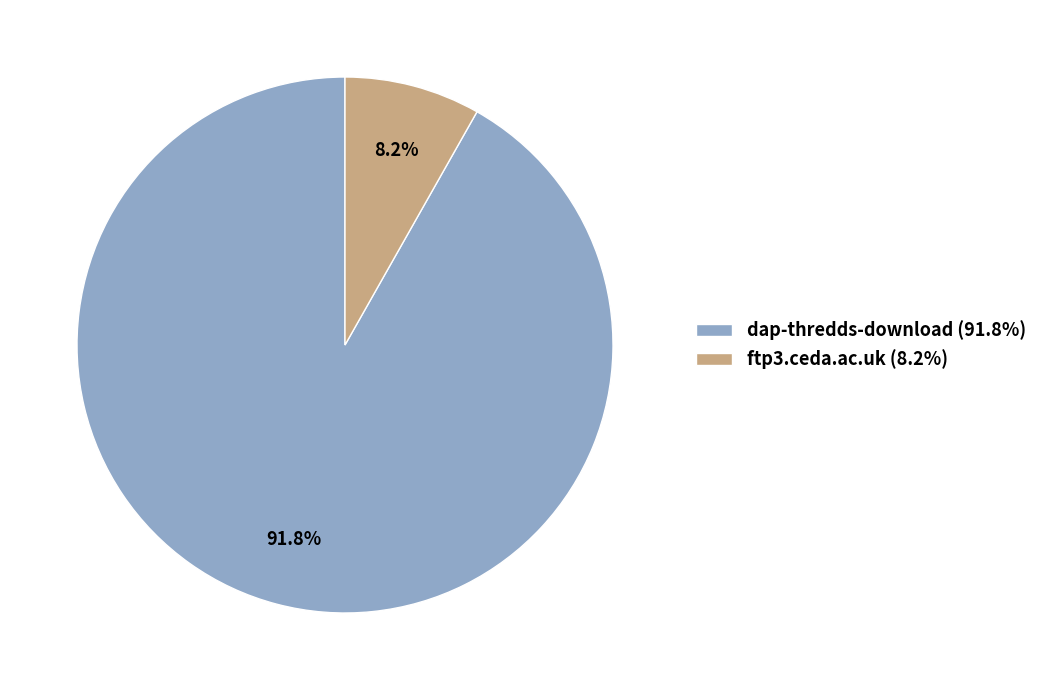

Rank the categories by value from highest to lowest.

dap-thredds-download, ftp3.ceda.ac.uk